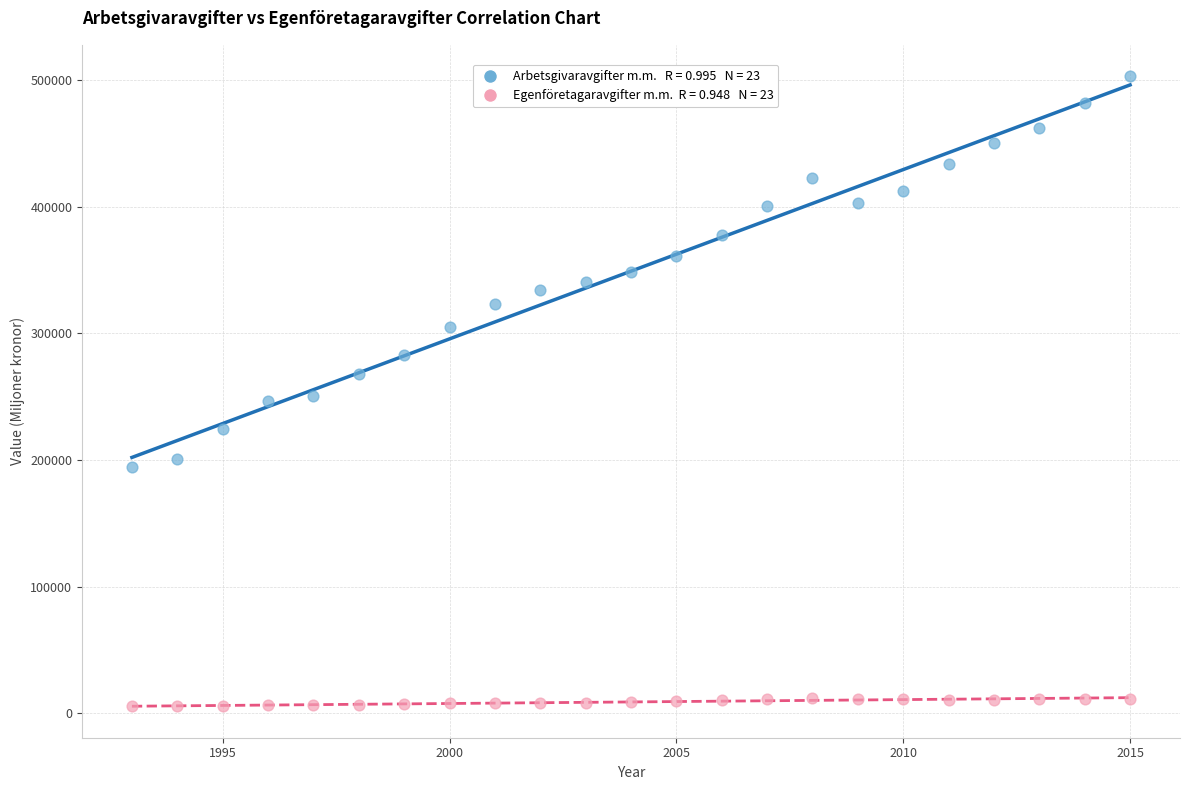

Across all data points, what is the range of Y values (max minus min)?

497182.3